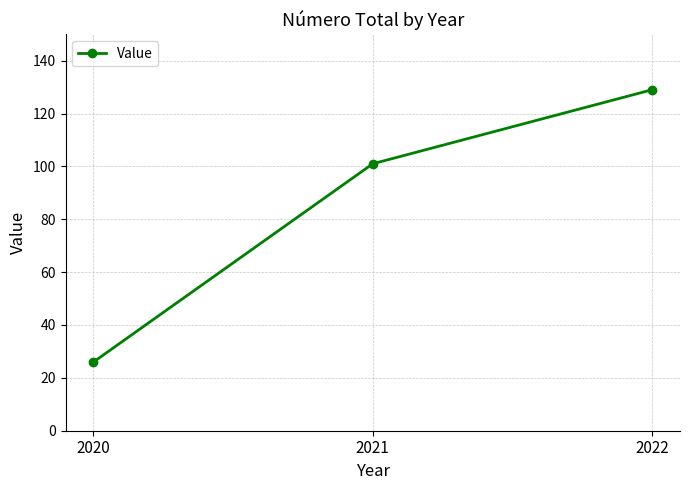

What is the difference between the second highest and minimum values?

75